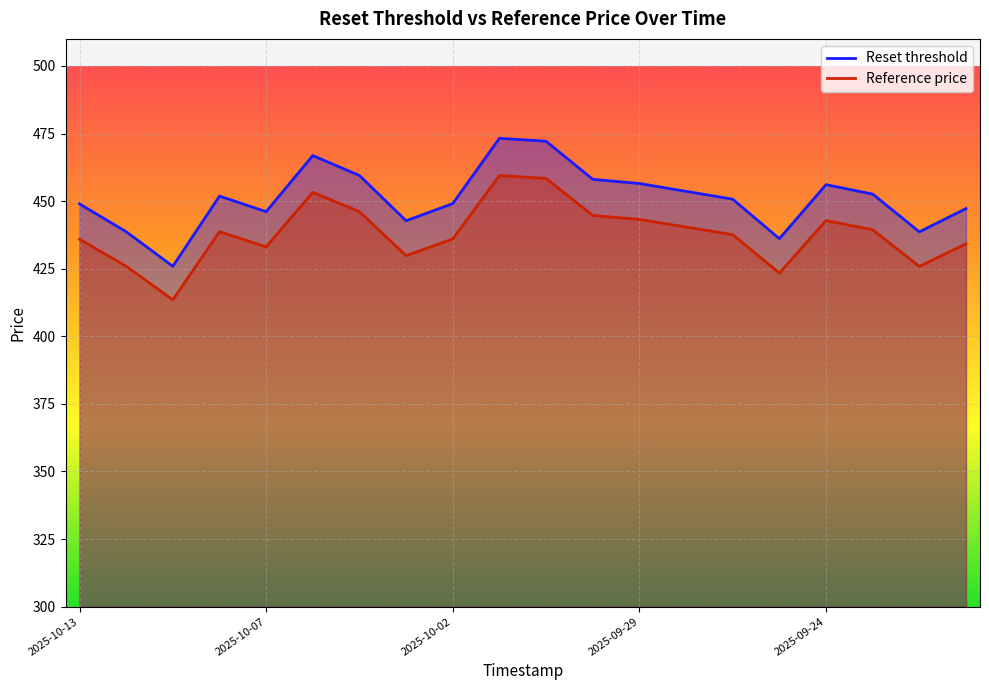

How many lines are shown in the chart?

2